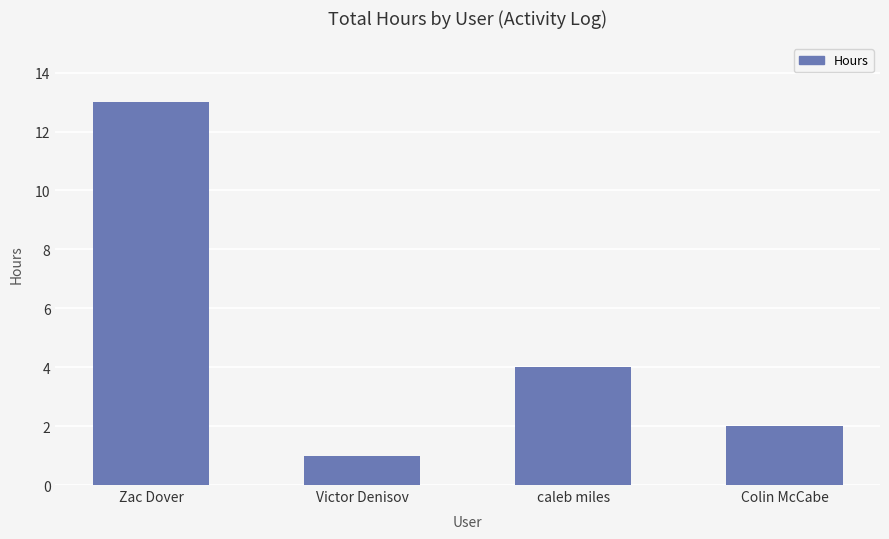

Which category has the lowest value across all series?

Victor Denisov